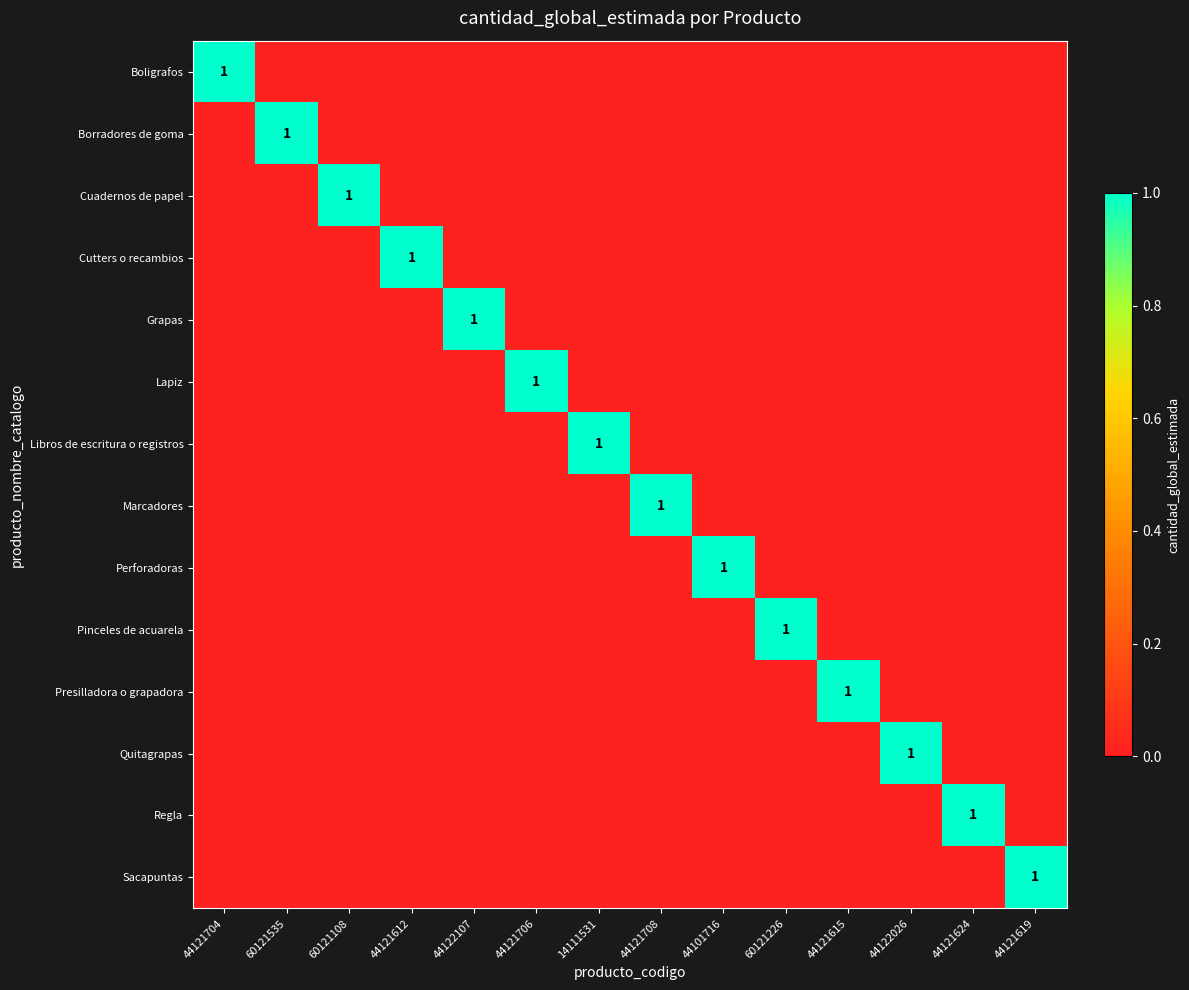

Between 44121704 and 44121624, which is larger?

44121704